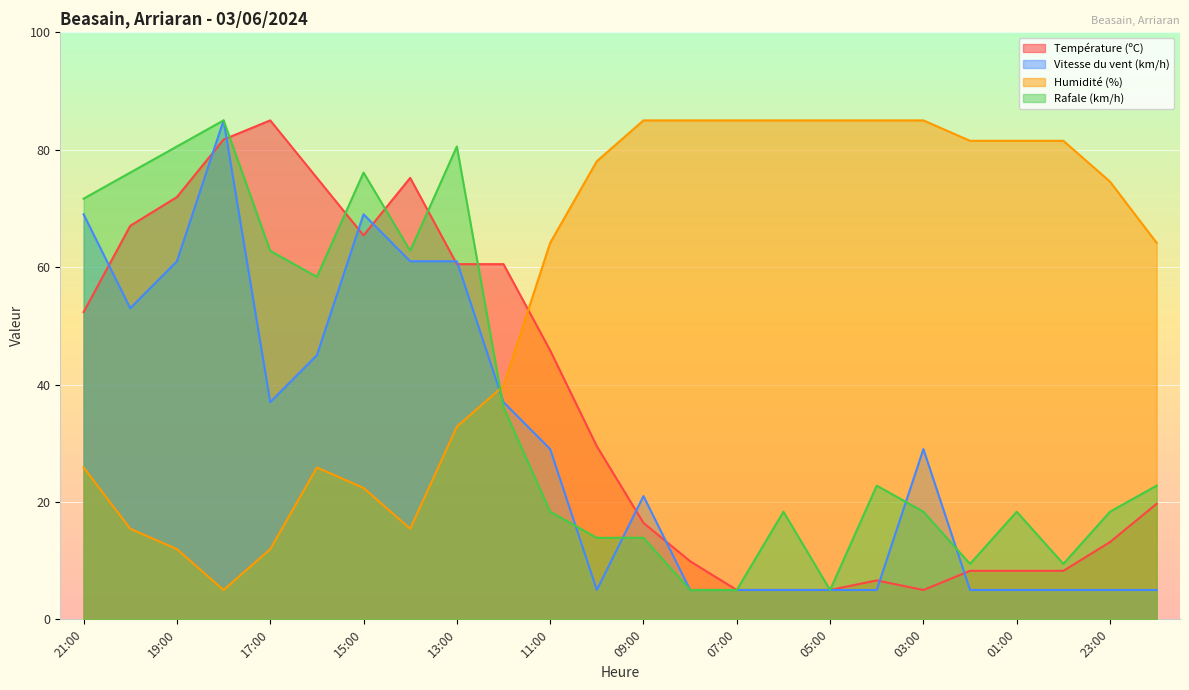

How many lines are shown in the chart?

4